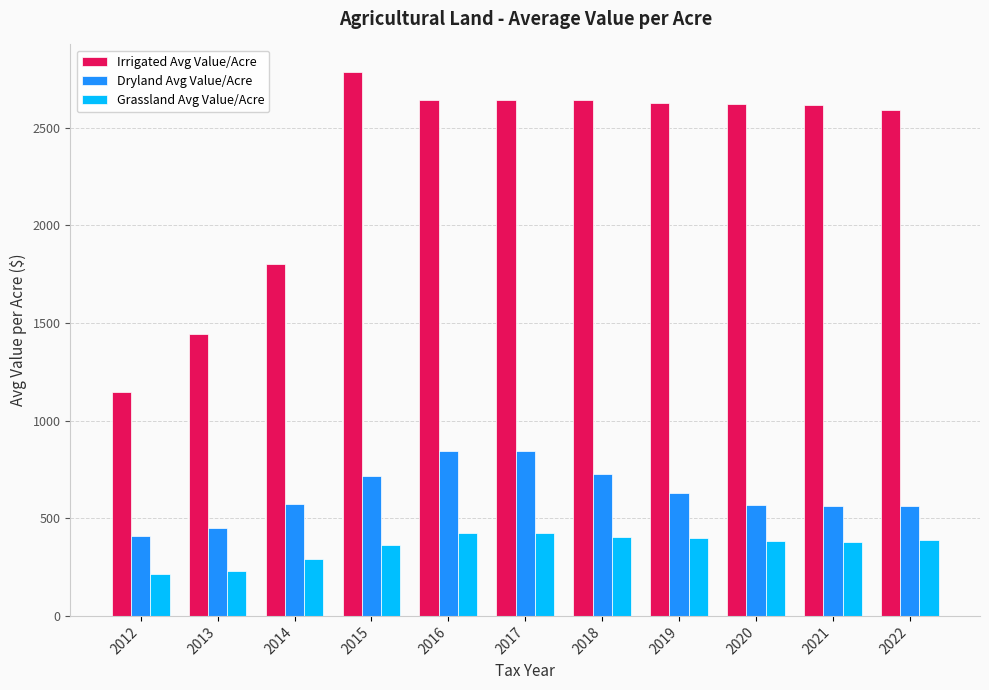

At 2018, list the series in order from largest to smallest.

Irrigated Avg Value/Acre, Dryland Avg Value/Acre, Grassland Avg Value/Acre